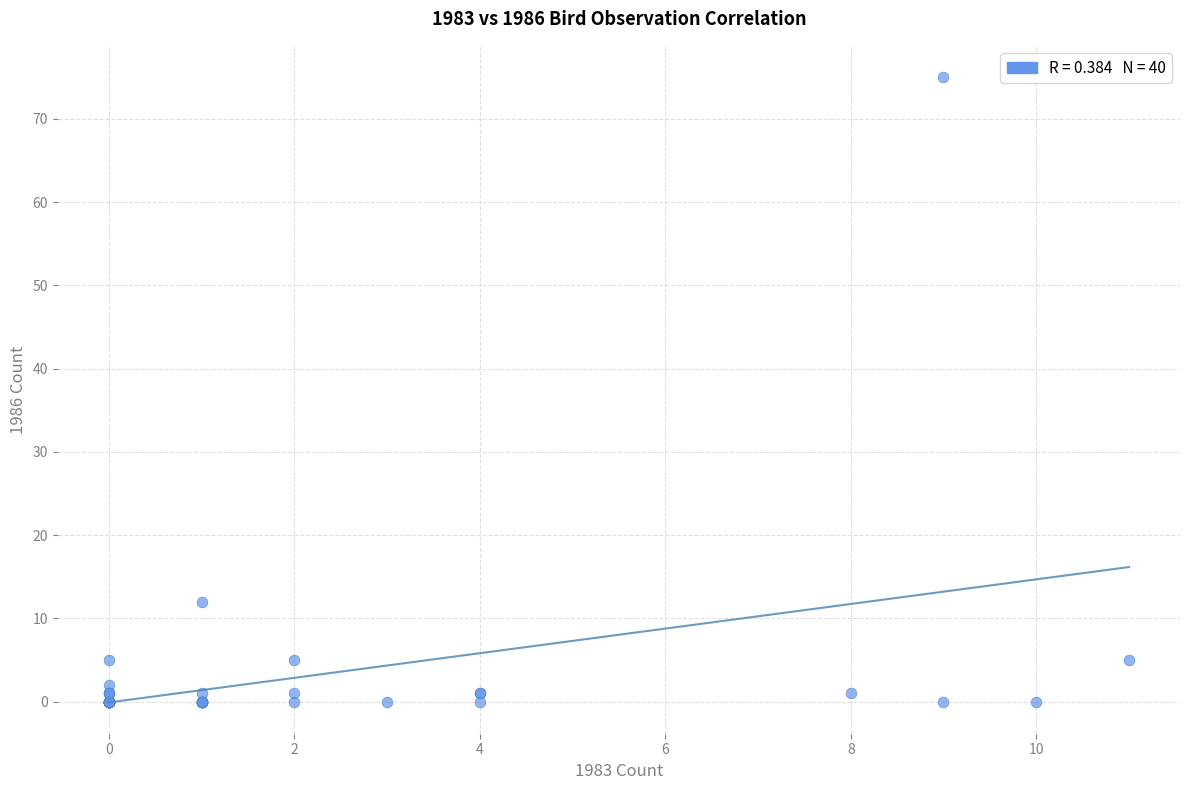

What Y value in the scatter plot is closest to 37?

12